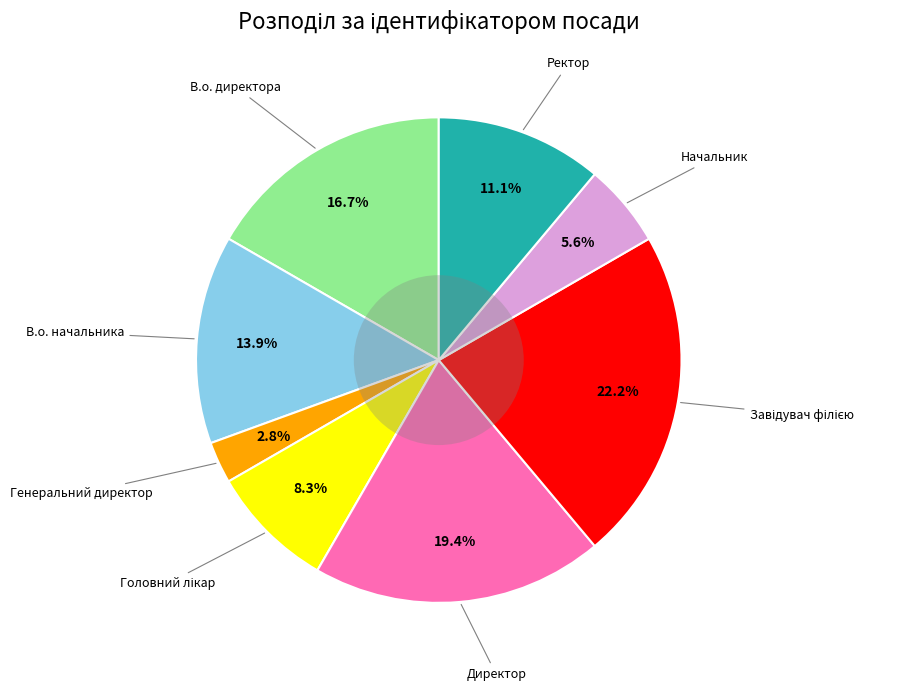

Does any single category account for the majority?

No